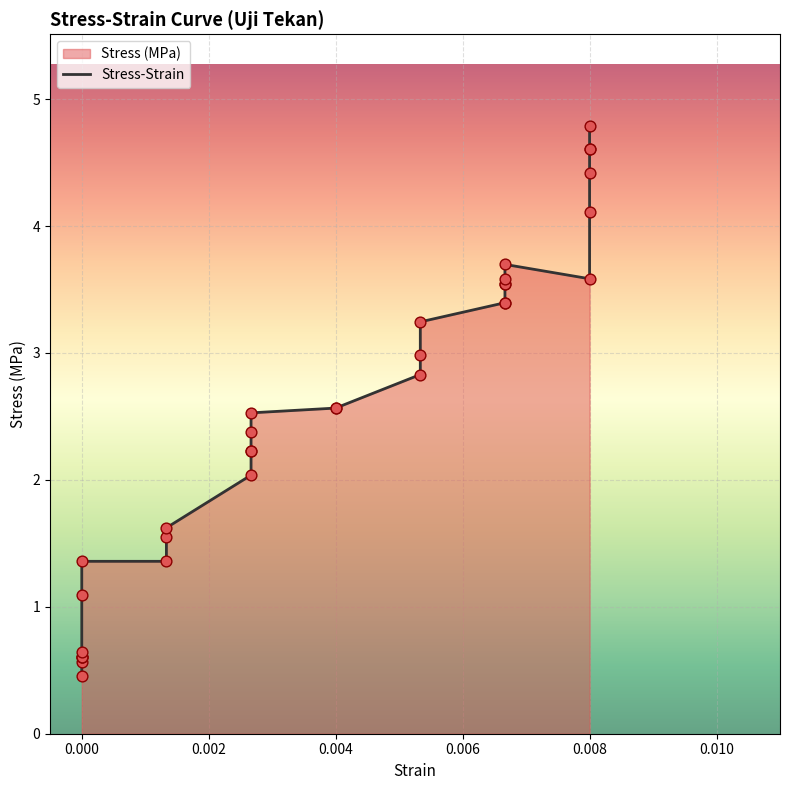

What is the change in value from 0.000 to 0.008?

+3.5